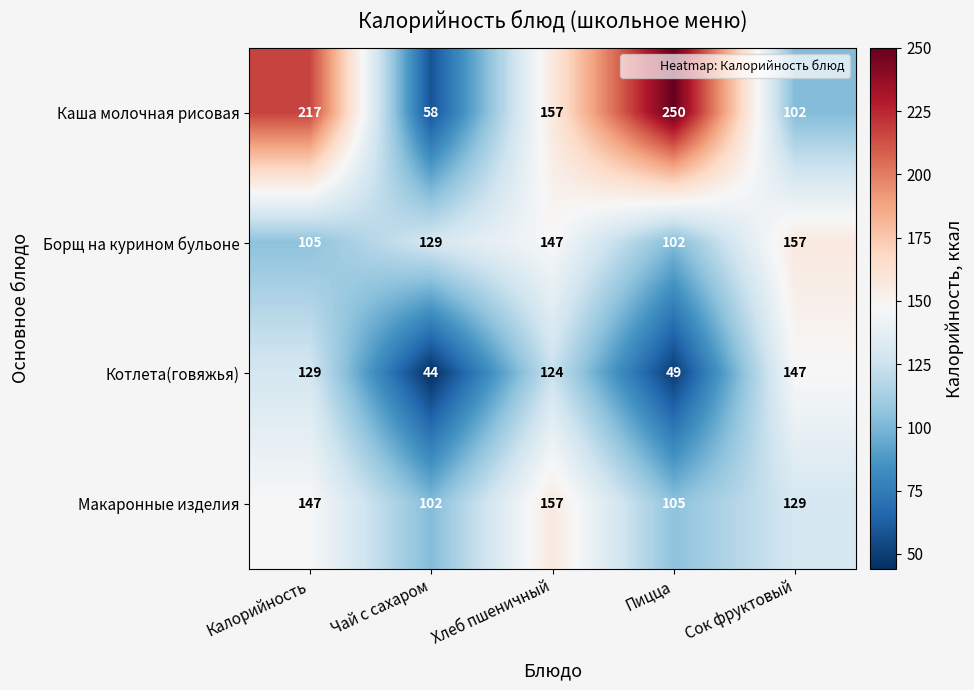

Rank the series at Чай с сахаром from highest to lowest value.

Борщ на курином бульоне, Макаронные изделия, Каша молочная рисовая, Котлета(говяжья)